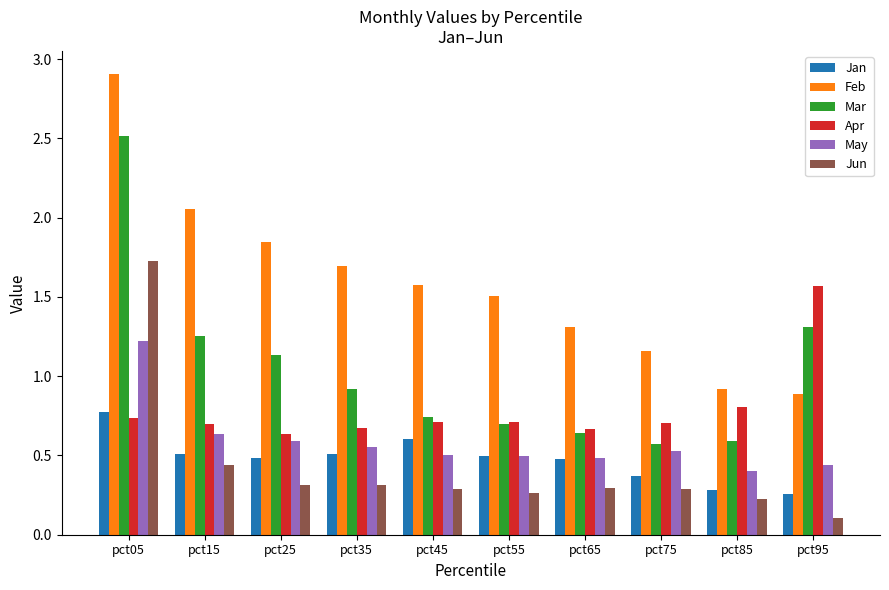

What is the average value of the Jan series?

0.5